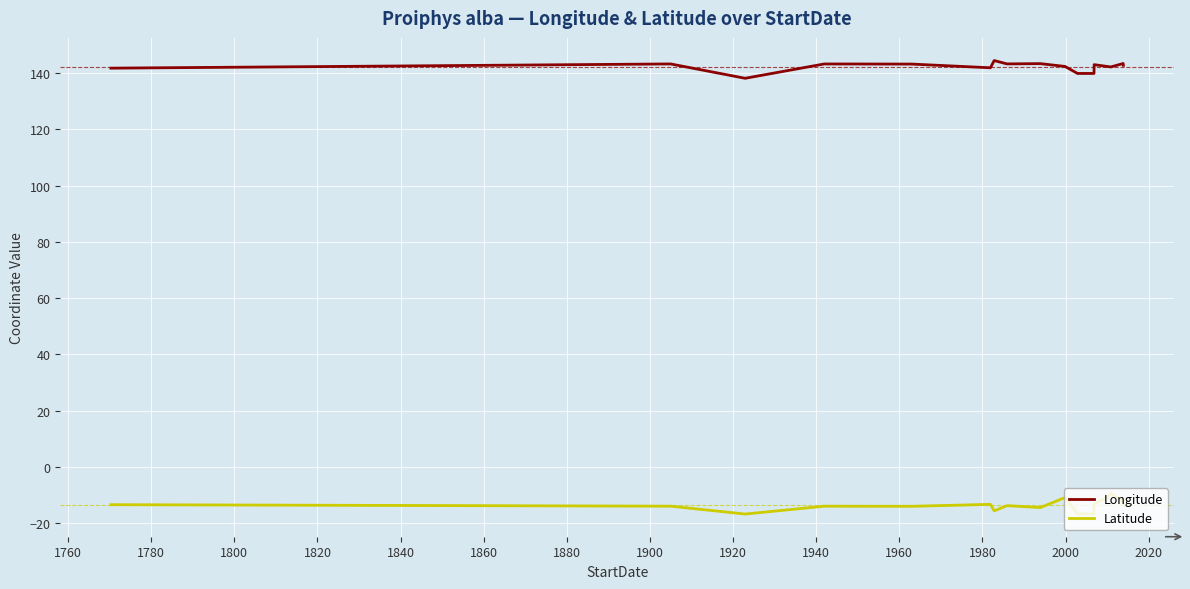

Count the number of categories in the chart.

18